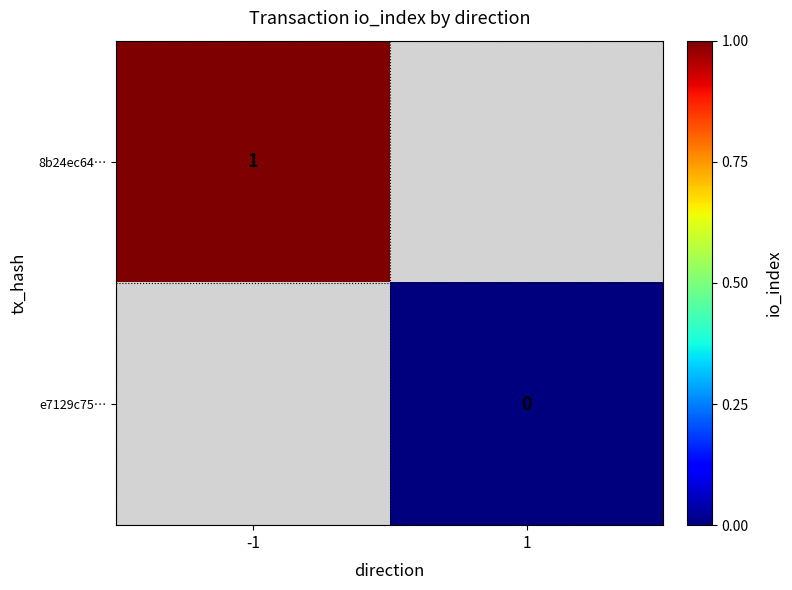

Is it true that 8b24ec64… equals 1 at -1?

True